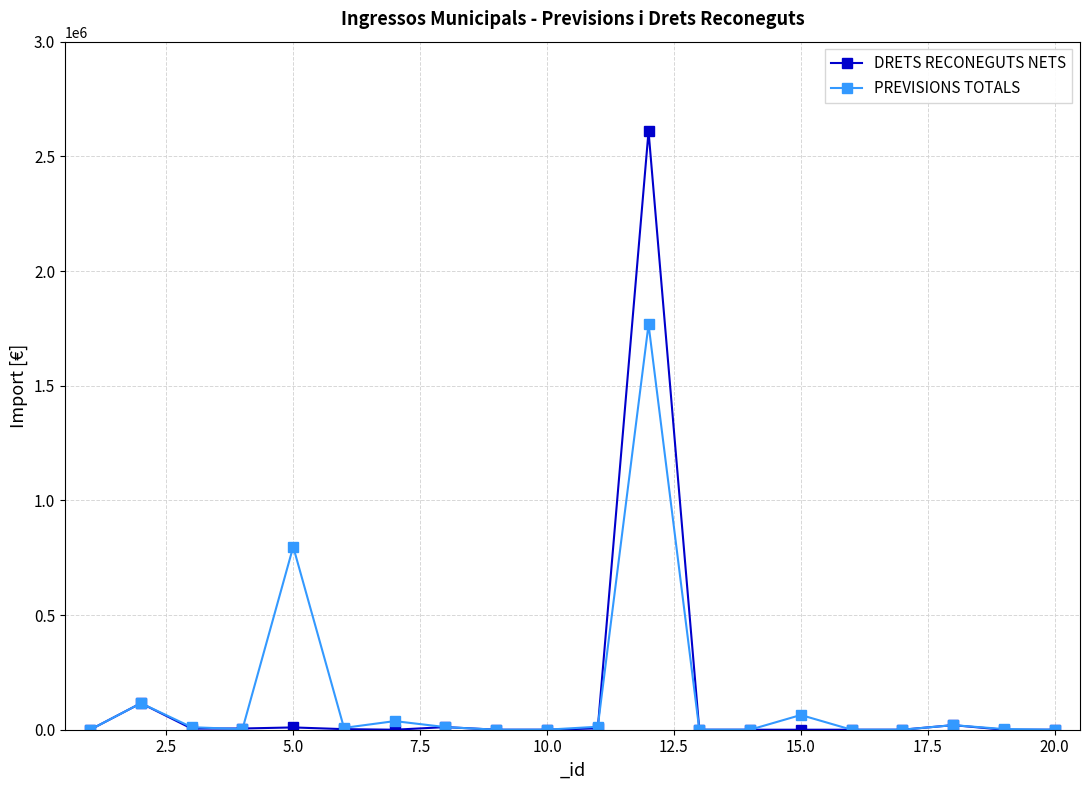

What are all the series names shown in the legend?

DRETS RECONEGUTS NETS, PREVISIONS TOTALS